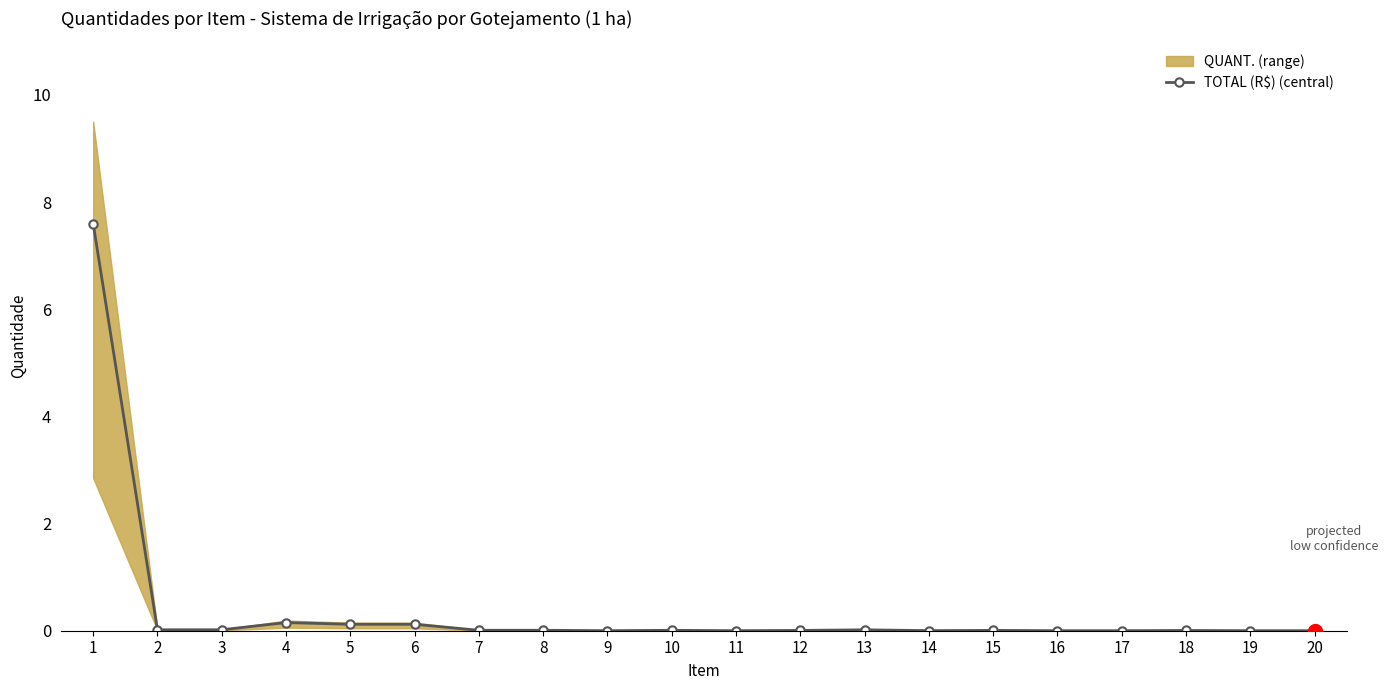

What is the value of the 1st point from the left?

7.6